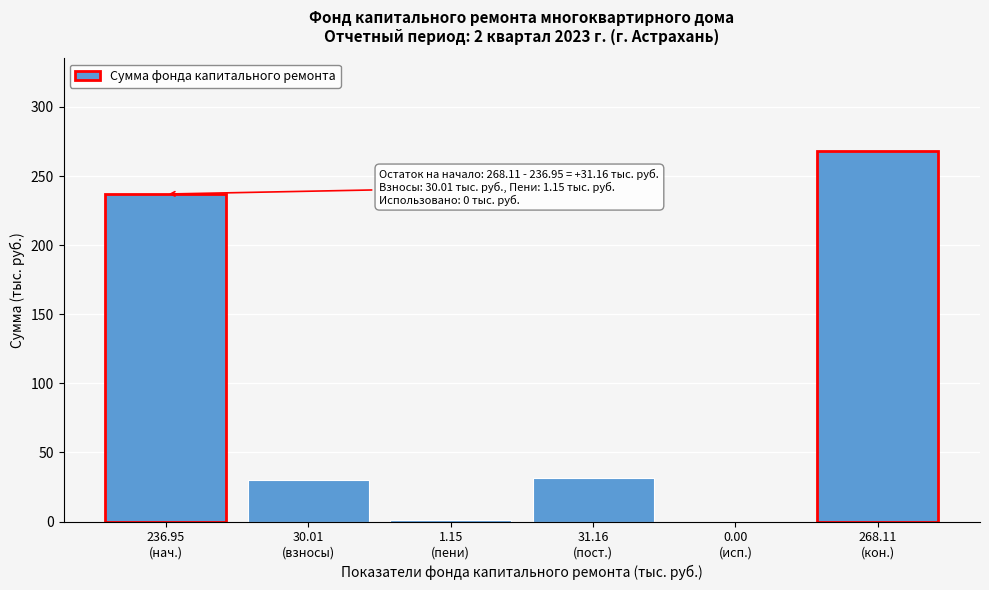

What is the greatest value displayed?

268.1